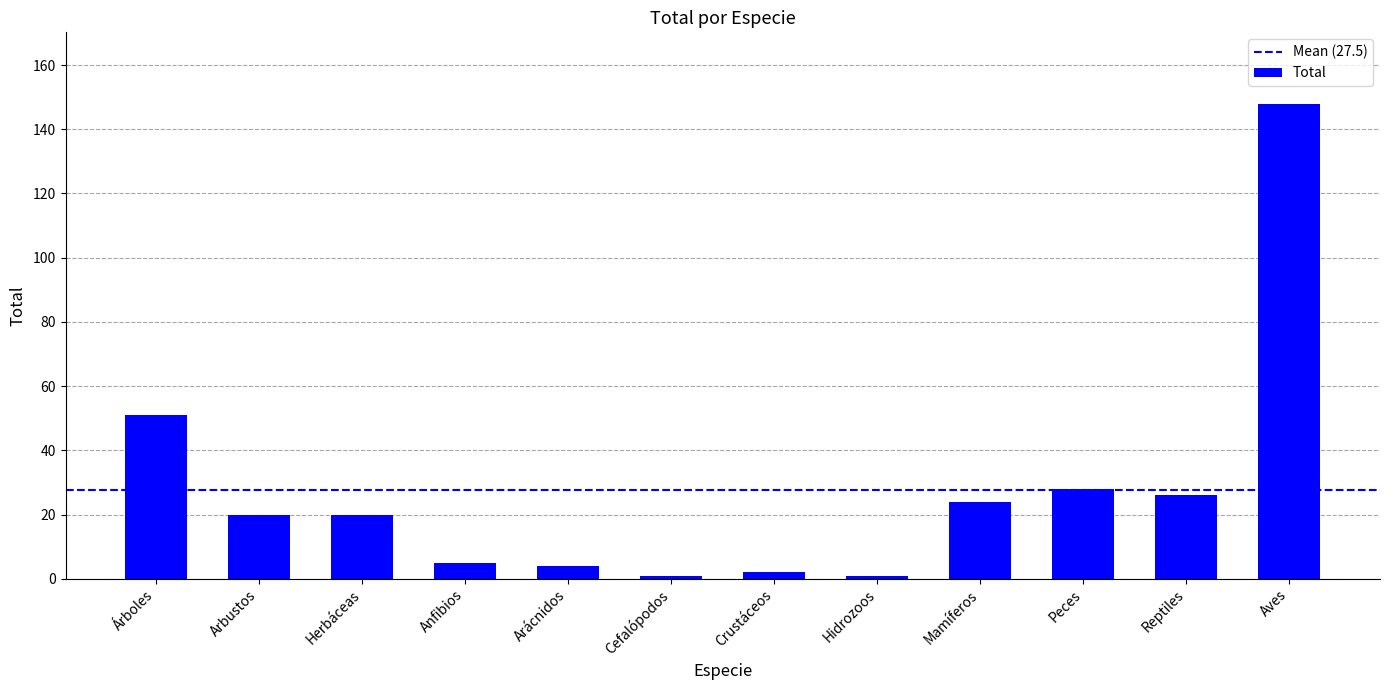

What is the difference between the values at Crustáceos and Peces?

26